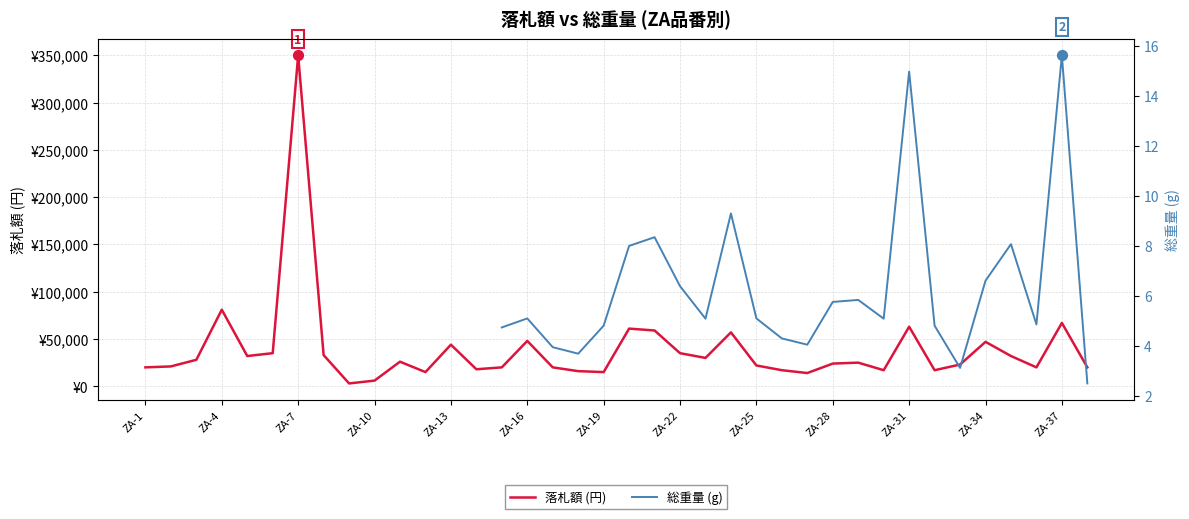

Which series has the largest Y range (max minus min)?

落札額 (円)